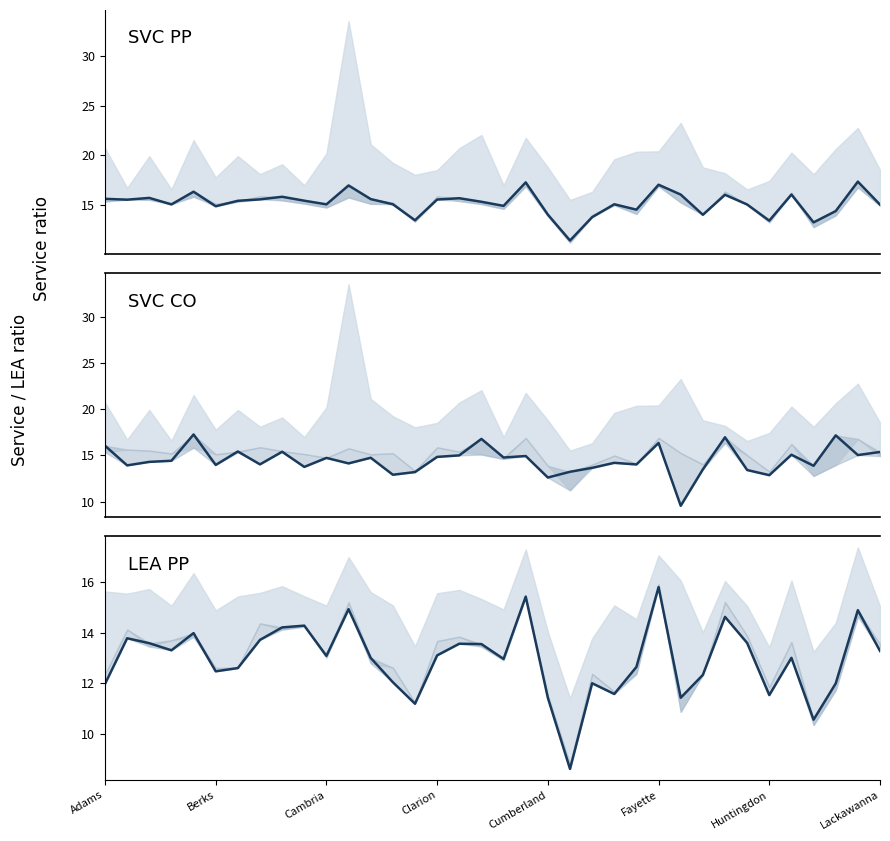

Rank the series by their maximum value, from lowest to highest.

LEA_PP, SVC_CO, SVC_PP